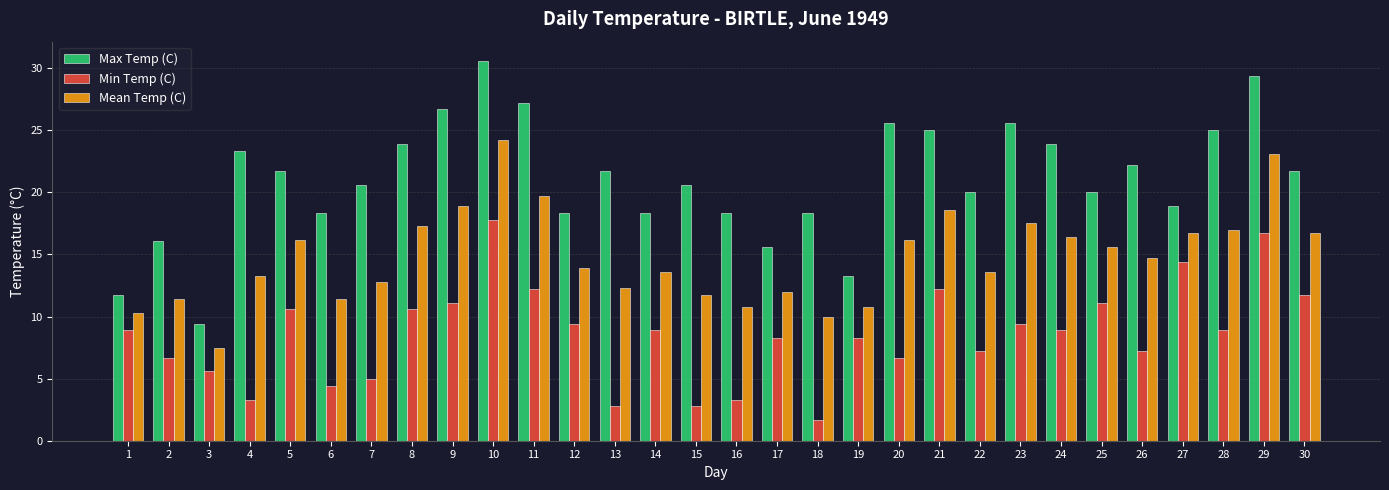

The value of Max Temp (C) at 2 is 11.0. True or false?

False